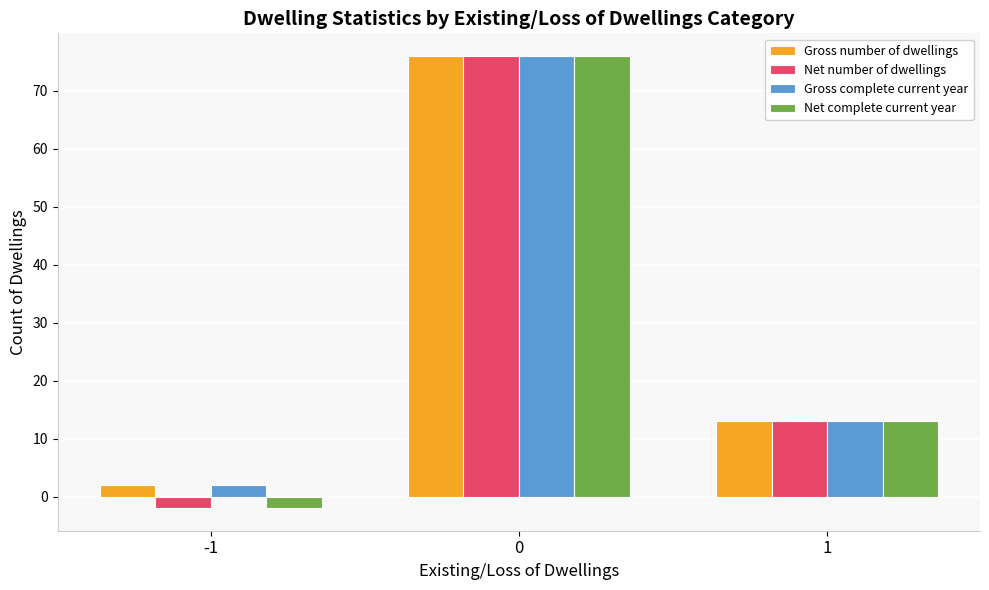

What is the value of the Gross complete current year bar at the 1st from the left?

2